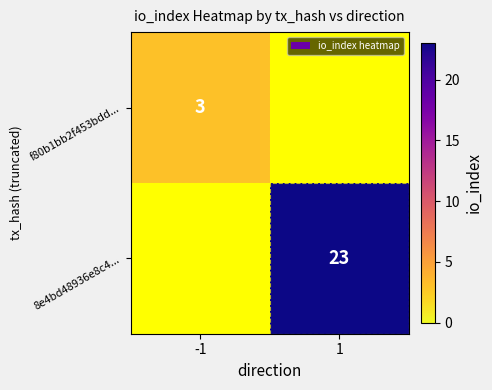

The value of 8e4bd48936e8c4... at 1 is 30. True or false?

False